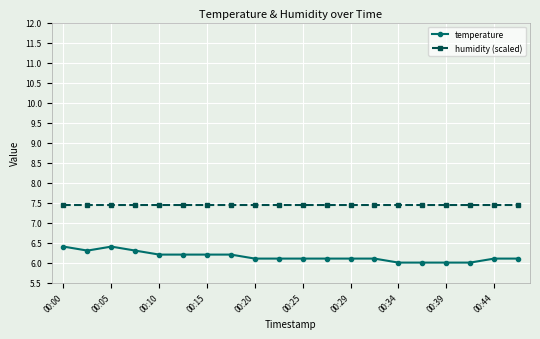

Count the temperature values in the range 6 to 7.

20